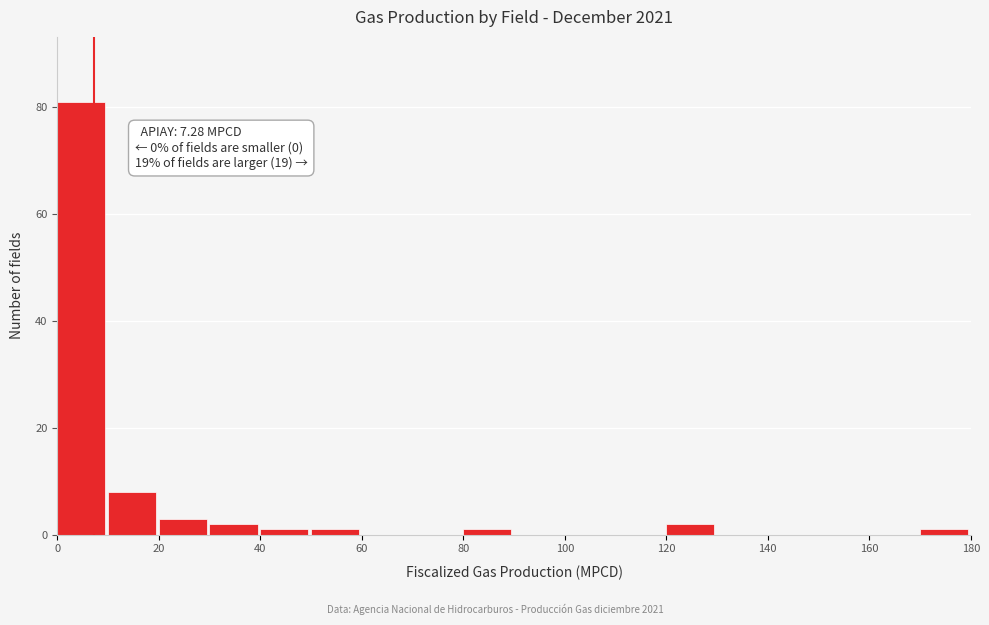

Over which range of the x-axis is the bar tallest?

0 to 10